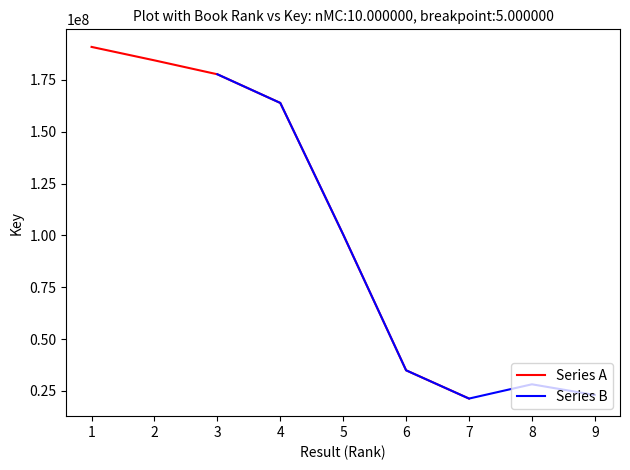

What is the highest value of the Series A series?

190922056